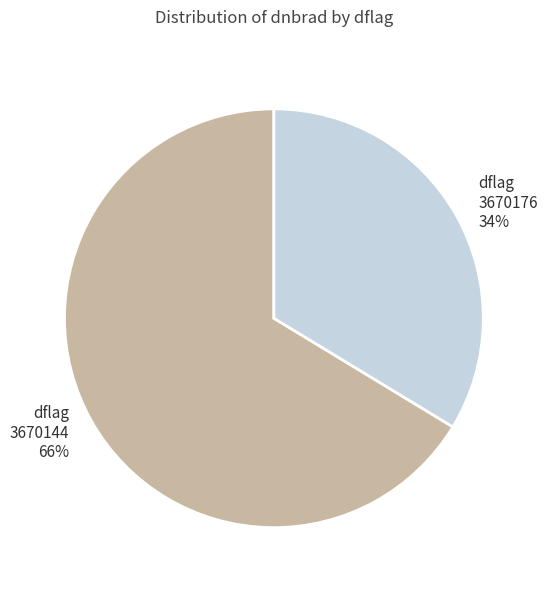

Do dflag 3670144 and dflag 3670176 together represent more than half of the pie?

Yes